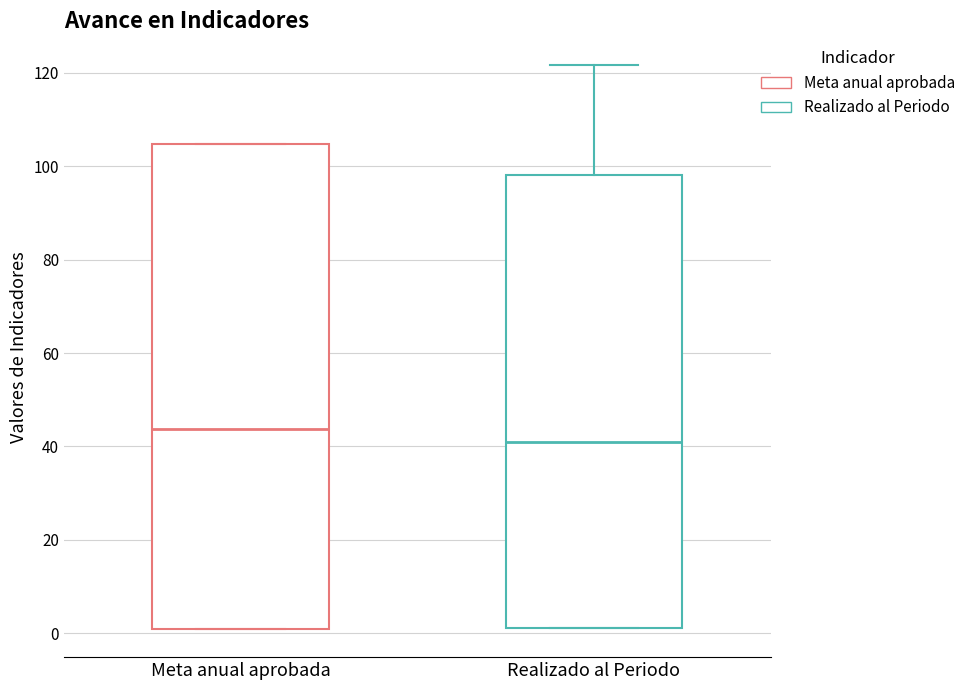

Reading left to right, read every box against the y-axis: the position of its median line, the range the box covers, and the ends of its whiskers. The values are not printed on the chart, so give them approximately, as read against the axis.

Meta anual aprobada: median 44, box 0 to 104, whiskers 0 to 104
Realizado al Periodo: median 40, box 2 to 98, whiskers 2 to 122